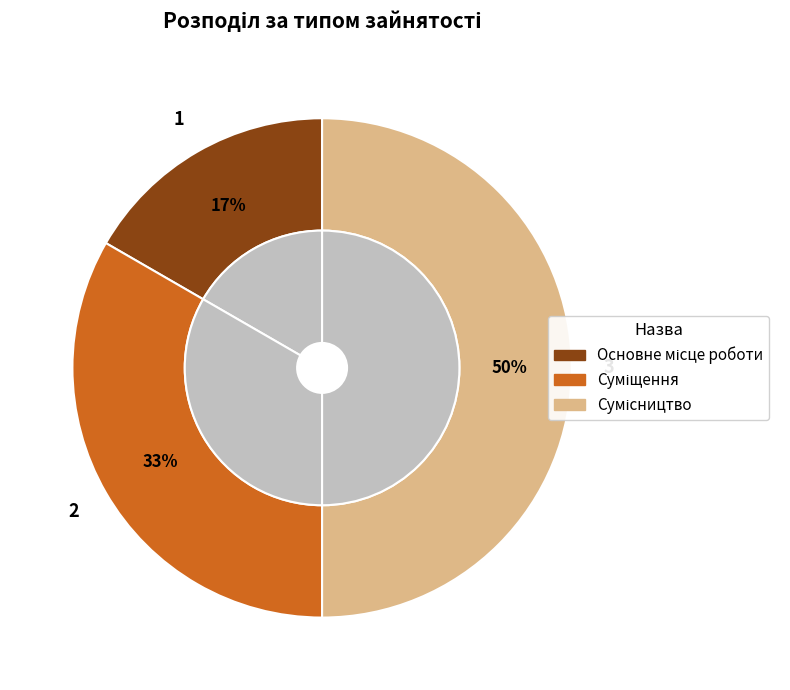

To the nearest percent, what percentage of the pie is Основне місце роботи?

17%